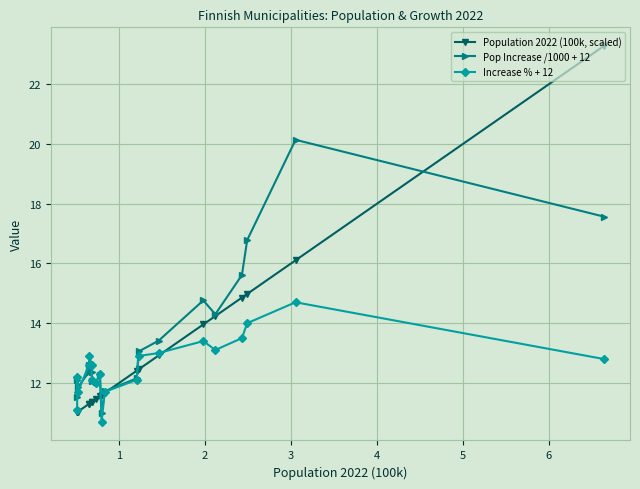

What is the maximum value shown in the chart?

23.3